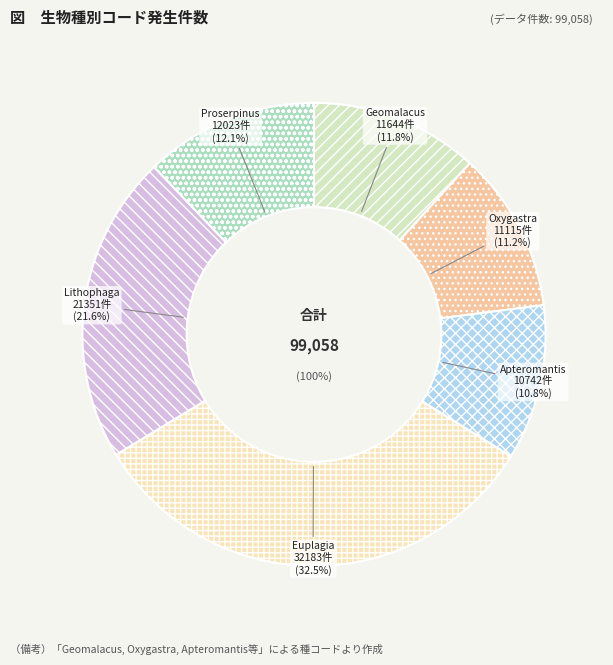

Is there any slice that represents more than half of the pie?

No